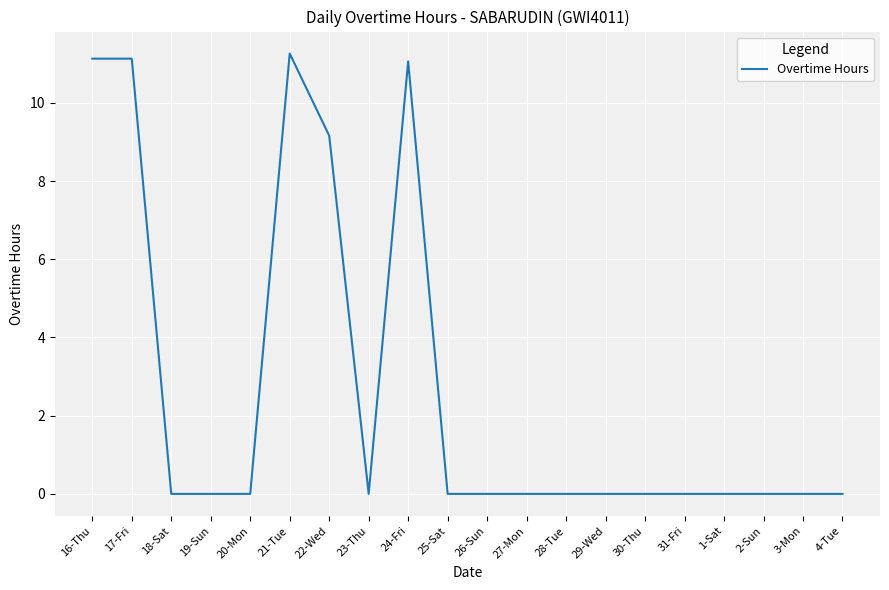

Reading left to right, list all the values displayed in this chart.

16-Thu=11.1	17-Fri=11.1	18-Sat=0.0	19-Sun=0.0	20-Mon=0.0	21-Tue=11.3	22-Wed=9.2	23-Thu=0.0	24-Fri=11.1	25-Sat=0.0	26-Sun=0.0	27-Mon=0.0	28-Tue=0.0	29-Wed=0.0	30-Thu=0.0	31-Fri=0.0	1-Sat=0.0	2-Sun=0.0	3-Mon=0.0	4-Tue=0.0